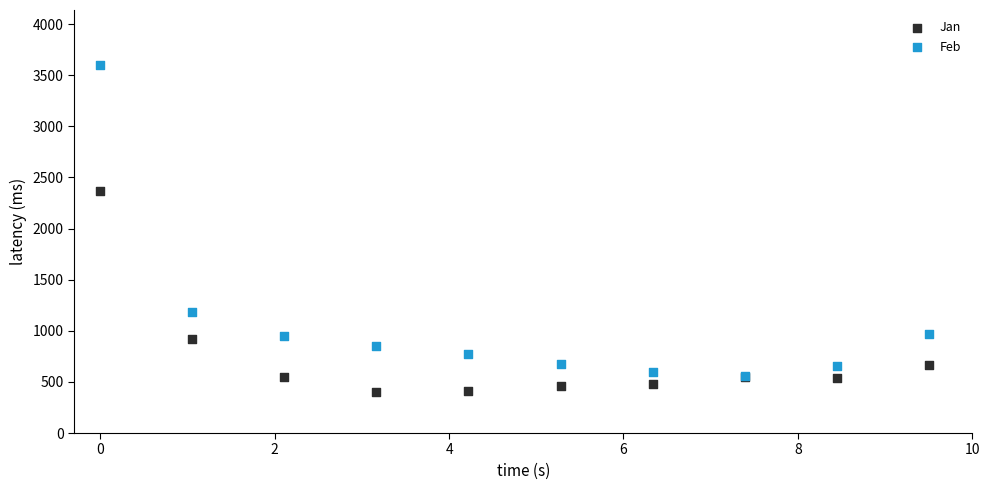

Across all series, what Y value is closest to 2001?

2365.4